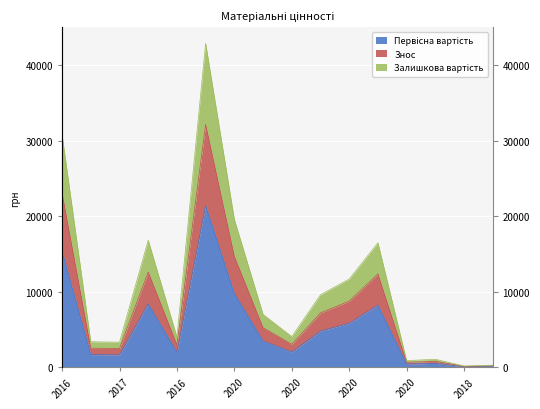

Does the chart display data point markers on the line(s)?

No